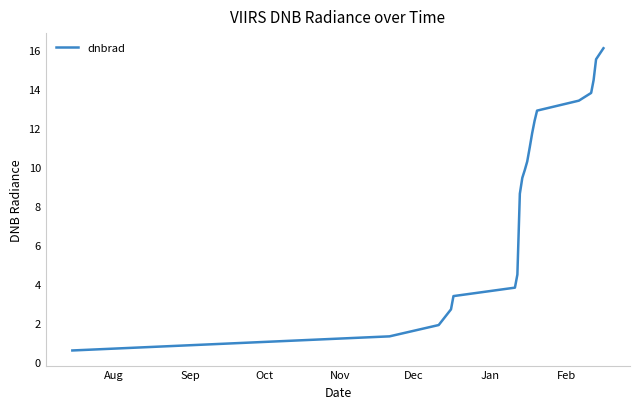

What is the minimum value shown in the chart?

0.6